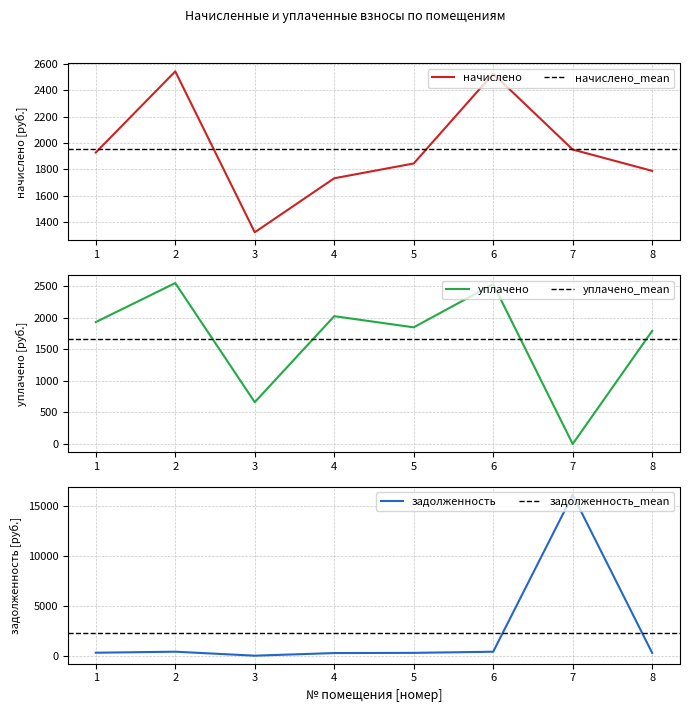

How many lines are shown in the chart?

3